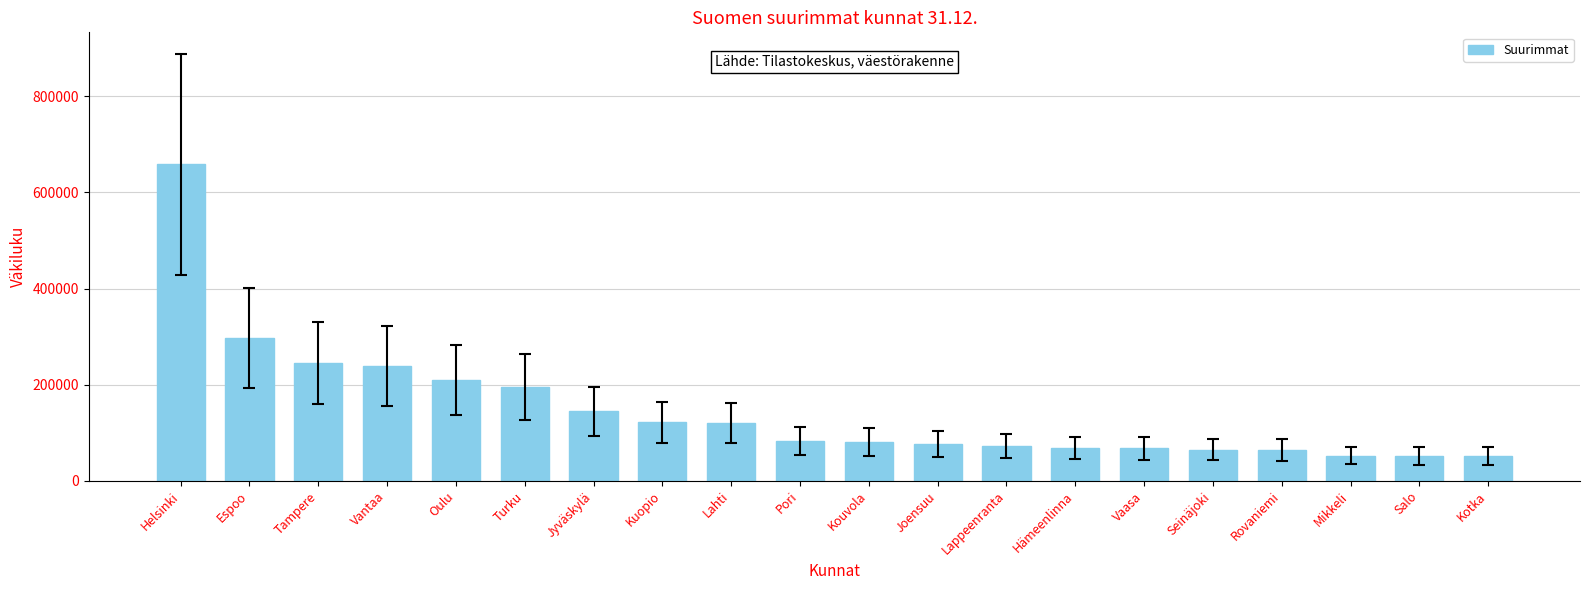

The value at Rovaniemi is 64180. True or false?

True